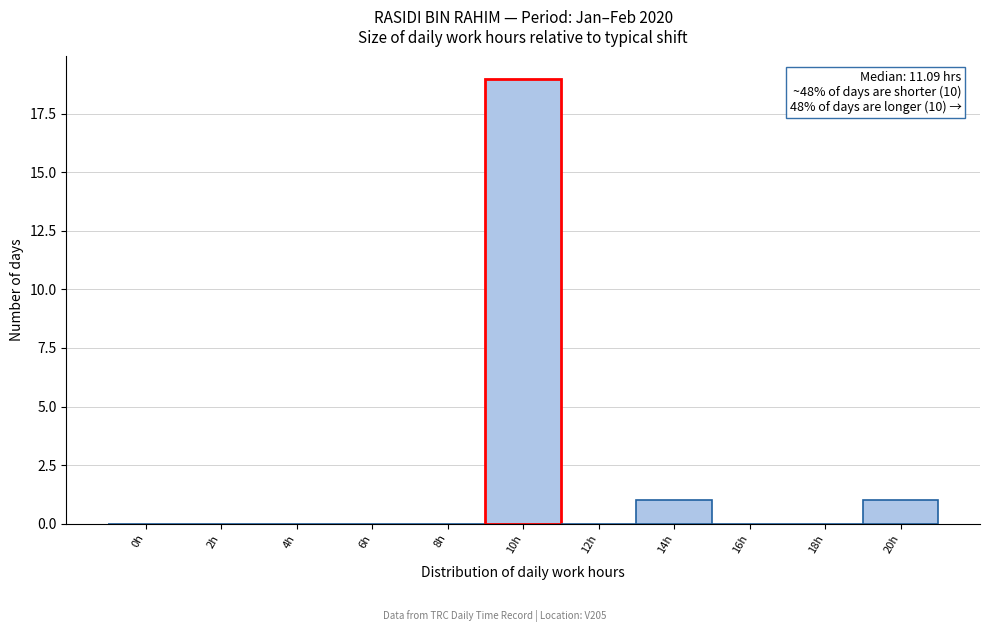

Reading right to left, extract all data points from this chart.

20h=1	18h=0	16h=0	14h=1	12h=0	10h=19	8h=0	6h=0	4h=0	2h=0	0h=0